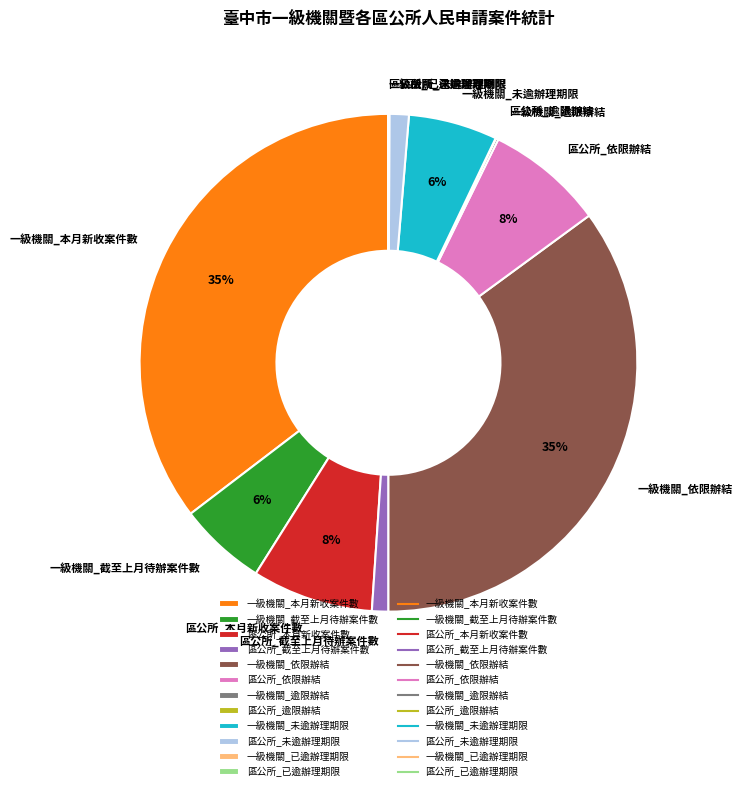

To the nearest percent, what is the average slice percentage?

8%